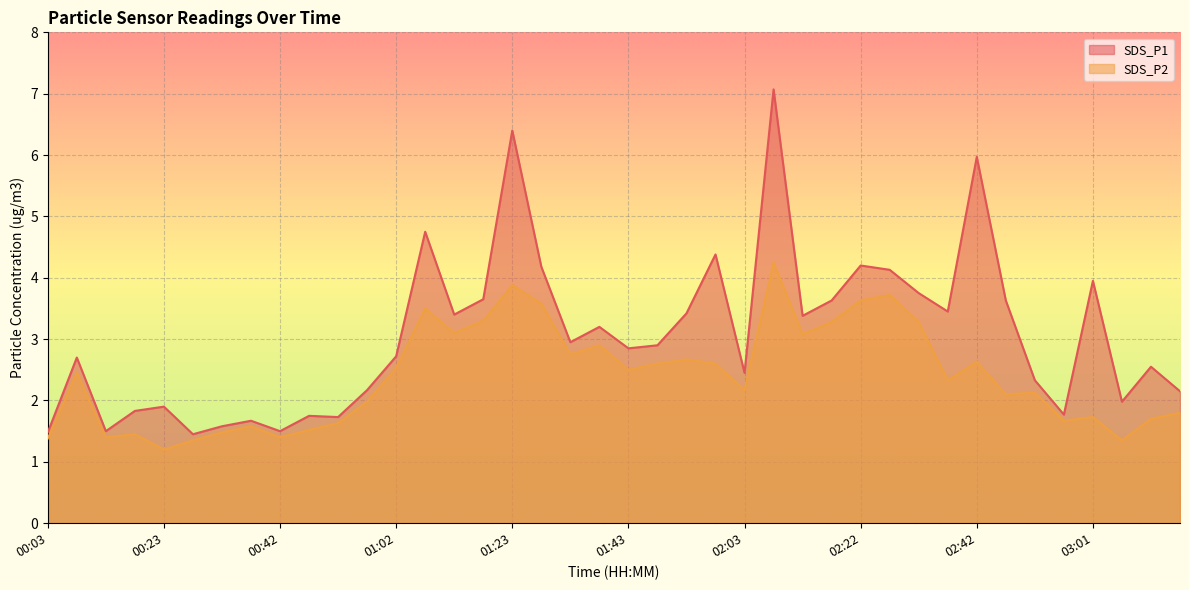

What is the difference between the maximum and minimum values in the SDS_P1 series?

5.6